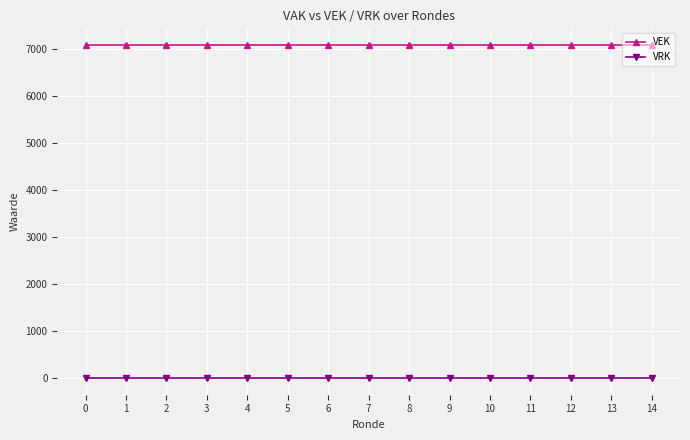

True or false: VRK and VEK cross at least once.

False